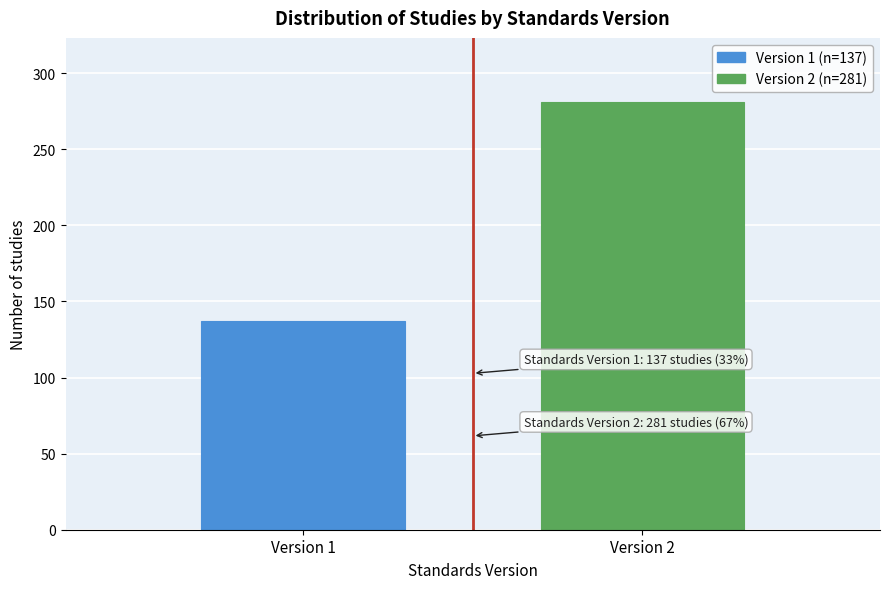

Reading left to right, transcribe all the data shown in this chart.

Version 1=137	Version 2=281